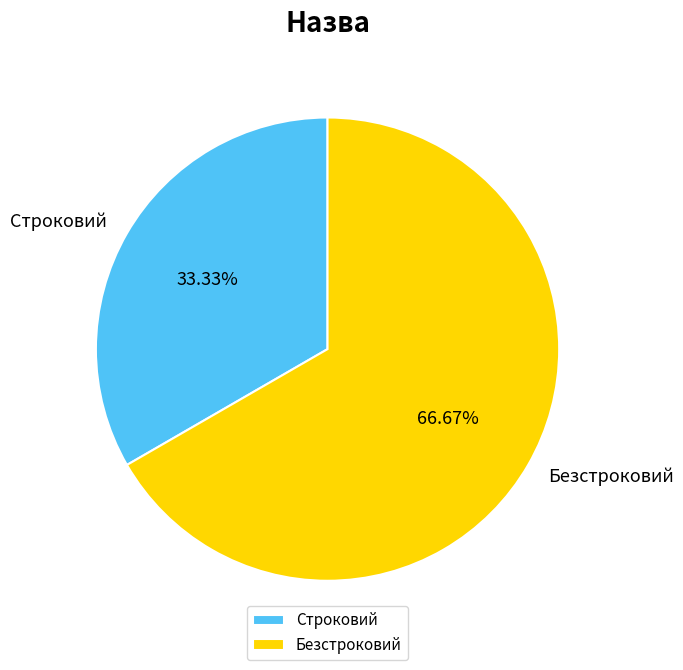

What percentage is NOT represented by Строковий?

66.7%